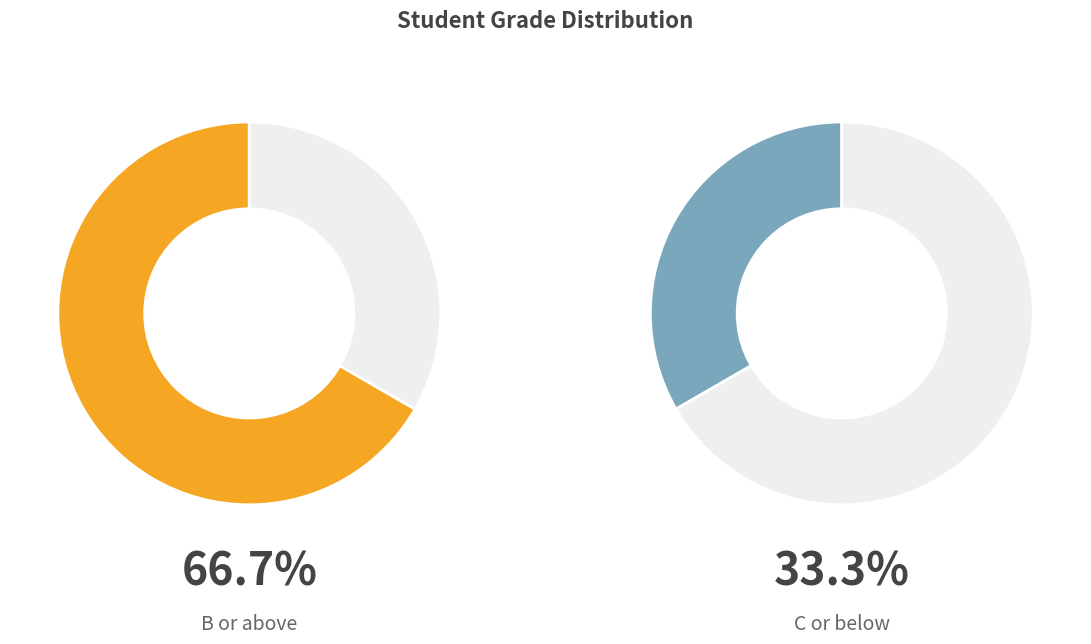

Is it true that A- is 18% of the pie?

False